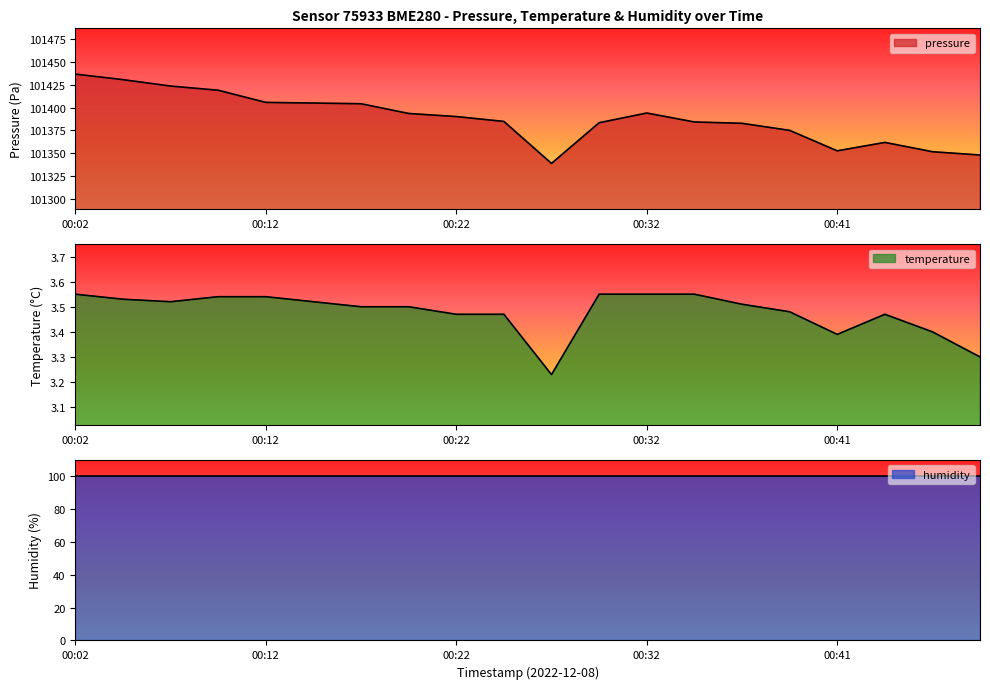

Which series has the largest range (max minus min)?

pressure